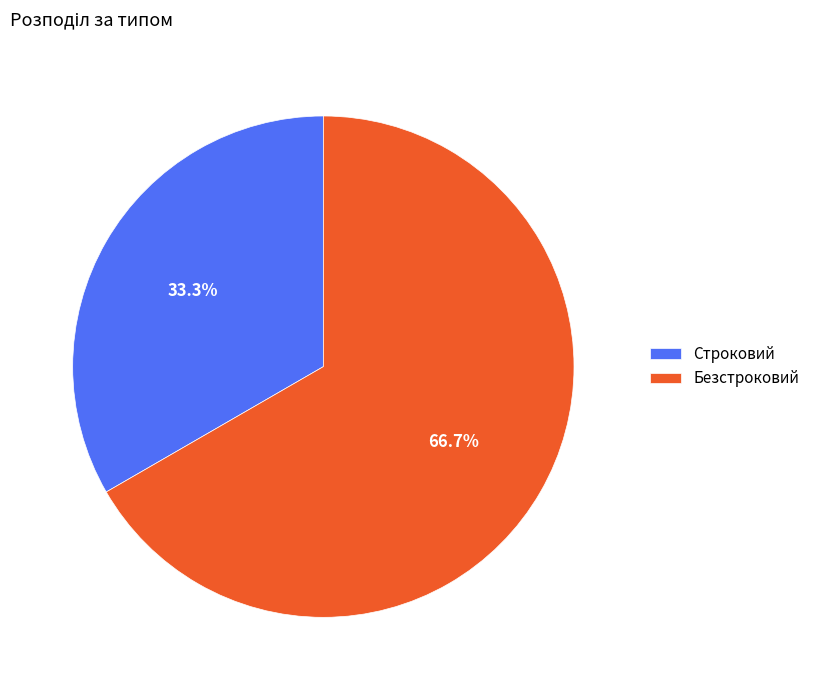

What portion of the pie excludes Строковий?

66.7%